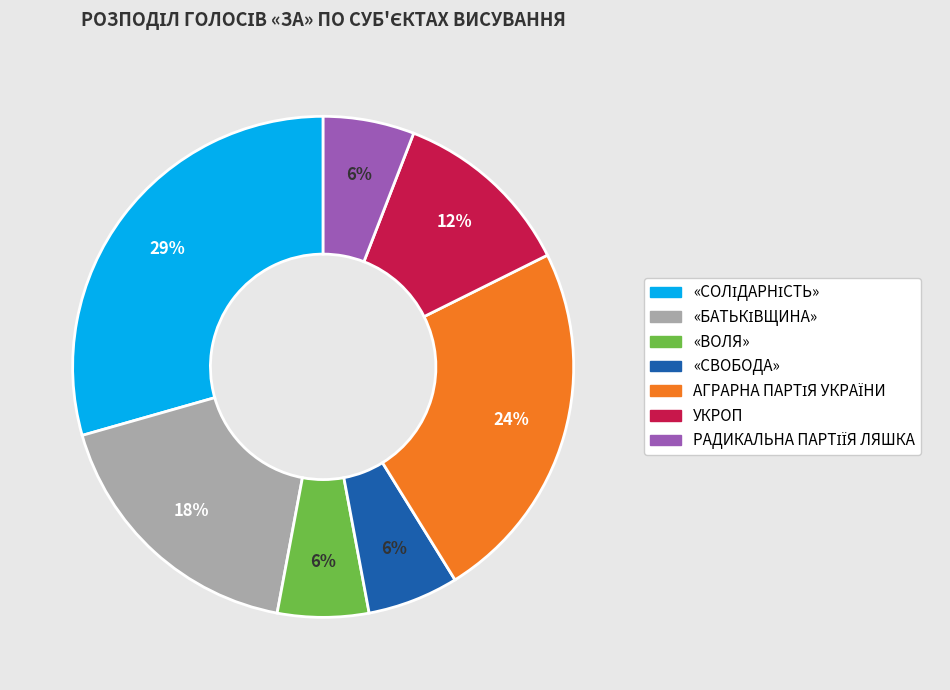

To the nearest percent, what is the average slice percentage?

14%